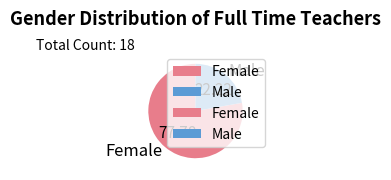

Combined, do Female and Male account for over 50%?

Yes